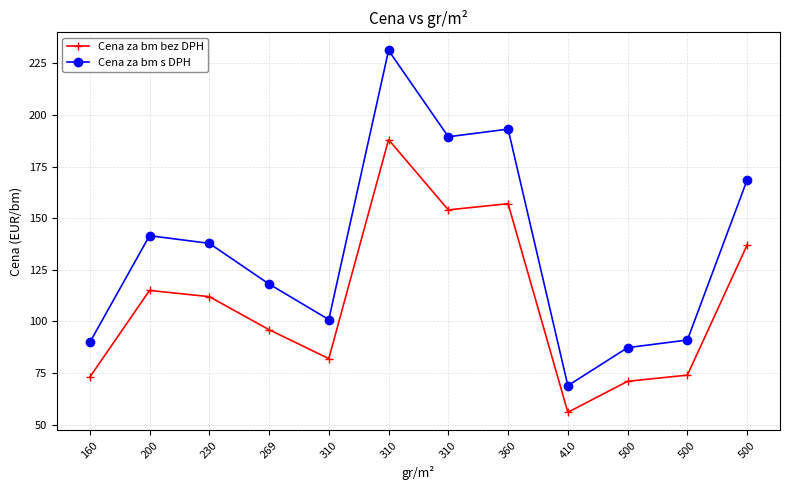

How many interior local valleys does the Cena za bm bez DPH series have?

3